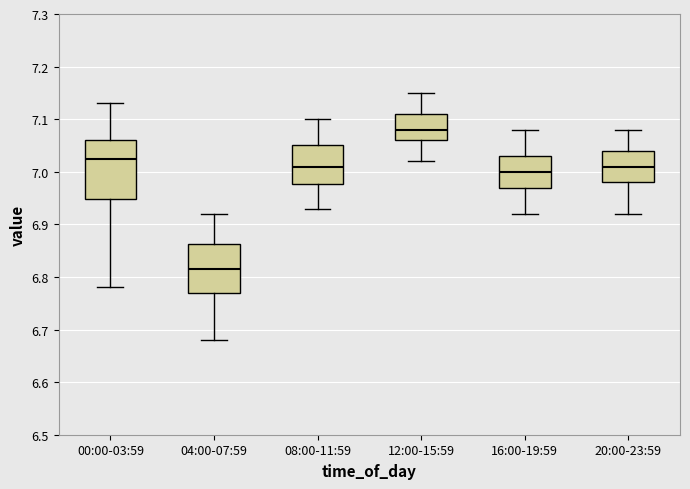

Reading left to right, transcribe this box plot: for each box, give where its median line is, the range the box spans, and where its two whiskers end, as read against the y-axis. The values are not printed on the chart, so give them approximately, as read against the axis.

00:00-03:59: median 7.03, box 6.95 to 7.06, whiskers 6.78 to 7.13
04:00-07:59: median 6.82, box 6.77 to 6.86, whiskers 6.68 to 6.92
08:00-11:59: median 7.01, box 6.98 to 7.05, whiskers 6.93 to 7.10
12:00-15:59: median 7.08, box 7.06 to 7.11, whiskers 7.02 to 7.15
16:00-19:59: median 7.00, box 6.97 to 7.03, whiskers 6.92 to 7.08
20:00-23:59: median 7.01, box 6.98 to 7.04, whiskers 6.92 to 7.08